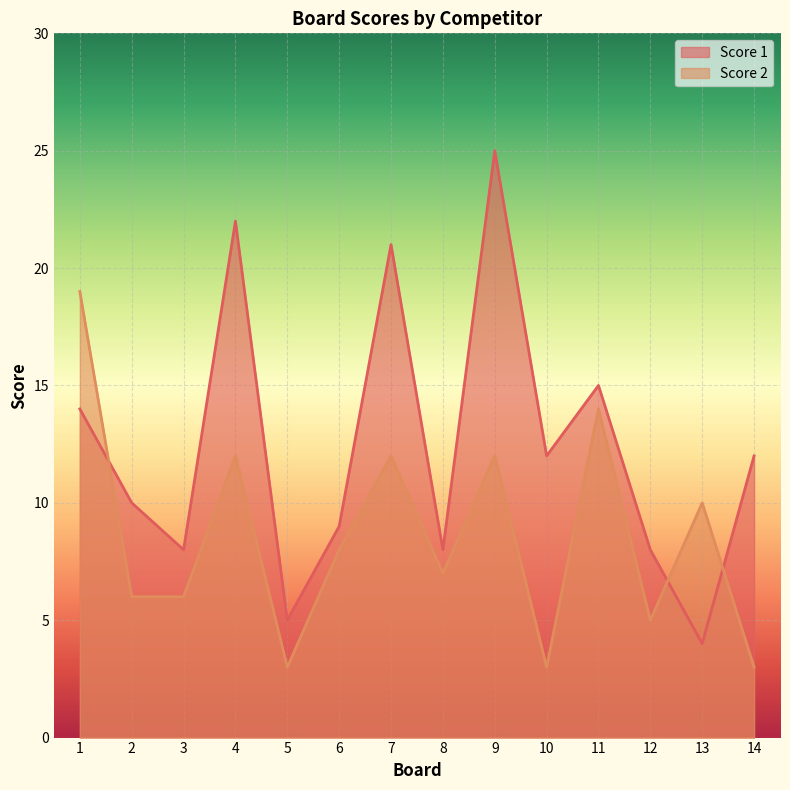

Where do Score 2 and Score 1 first cross each other?

1 and 2